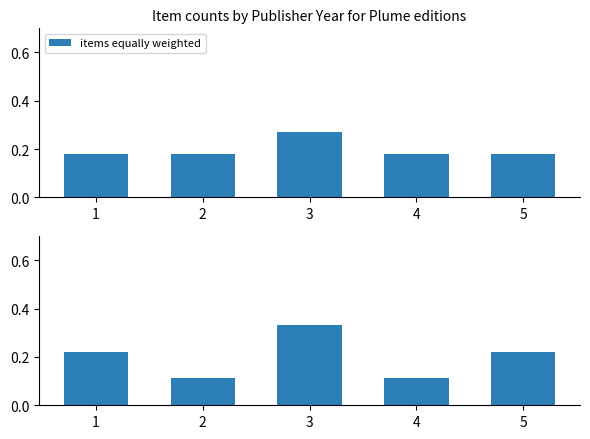

What is the change in value from 3 to 5?

-0.1